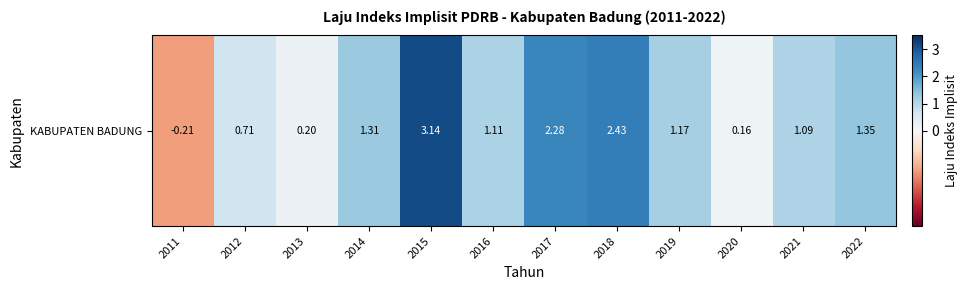

At which label does the data first exceed 1?

2014